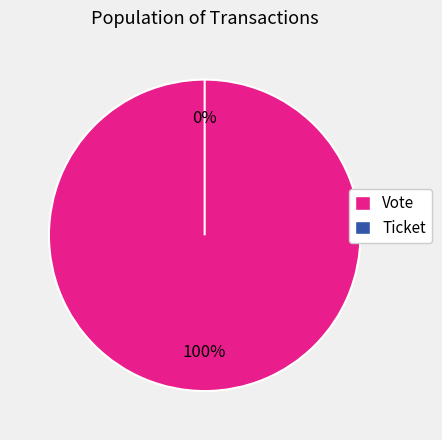

Is it true that Ticket is 0% of the pie?

True